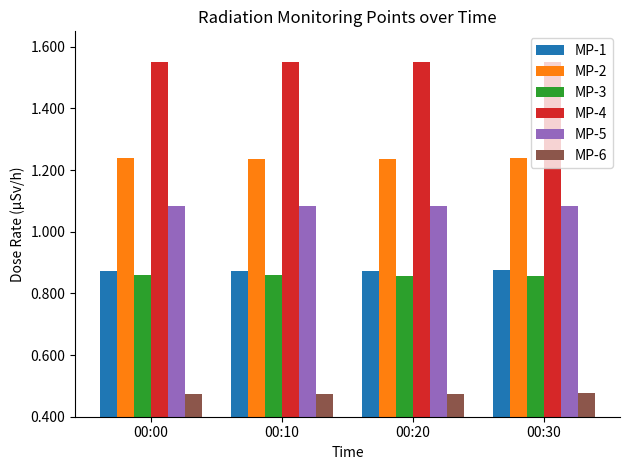

What is the total value across all series at 00:10?

6.1